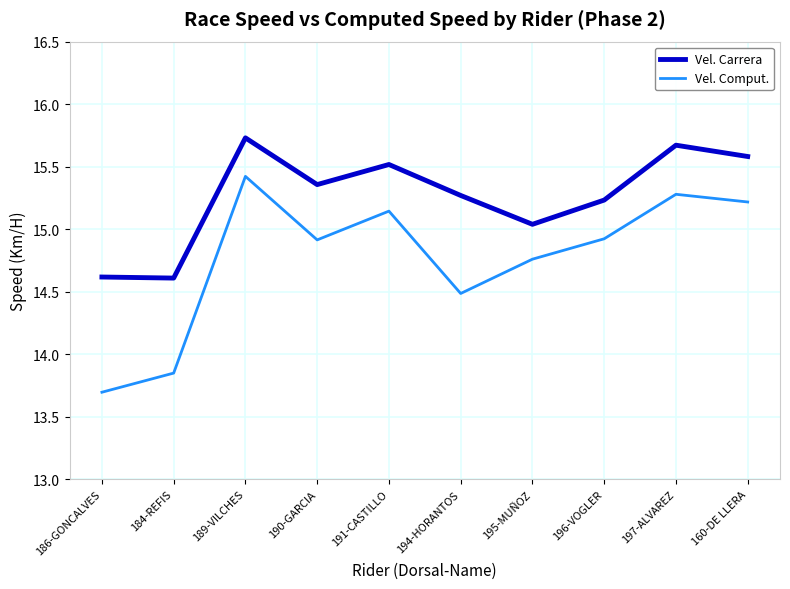

Which series has the widest spread of values?

Vel. Comput.